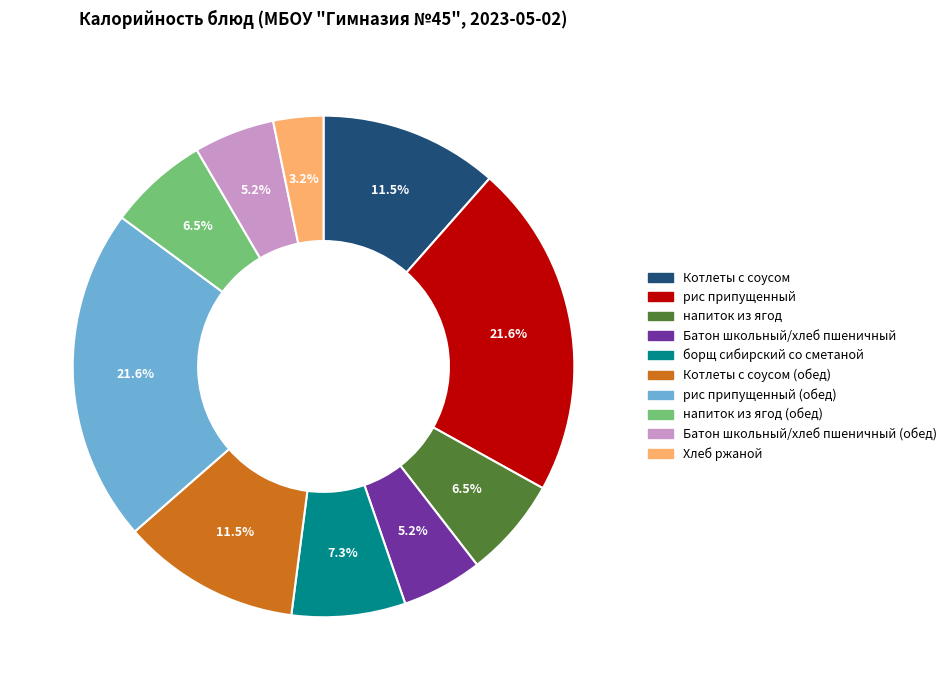

Is рис припущенный the majority of the pie?

No